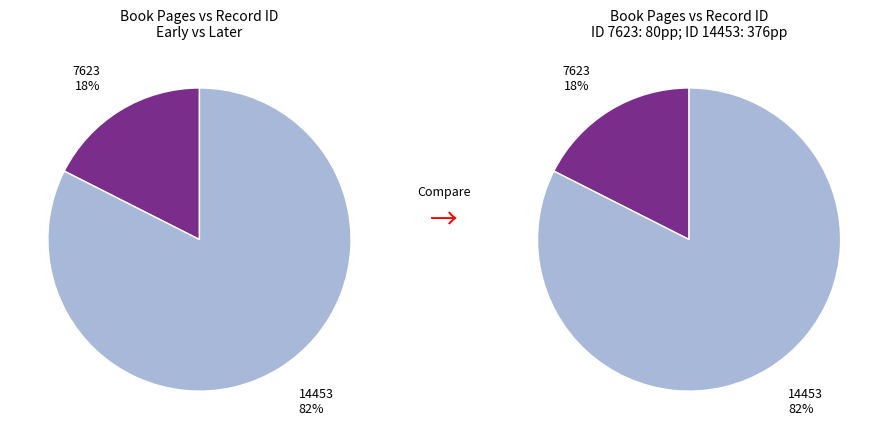

To the nearest percent, what percentage of the pie is 7623?

18%